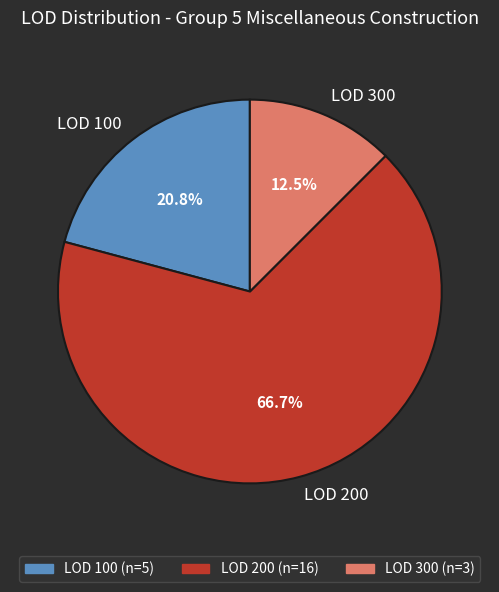

Combined, what portion of the pie is LOD 100 and LOD 300?

33.3%